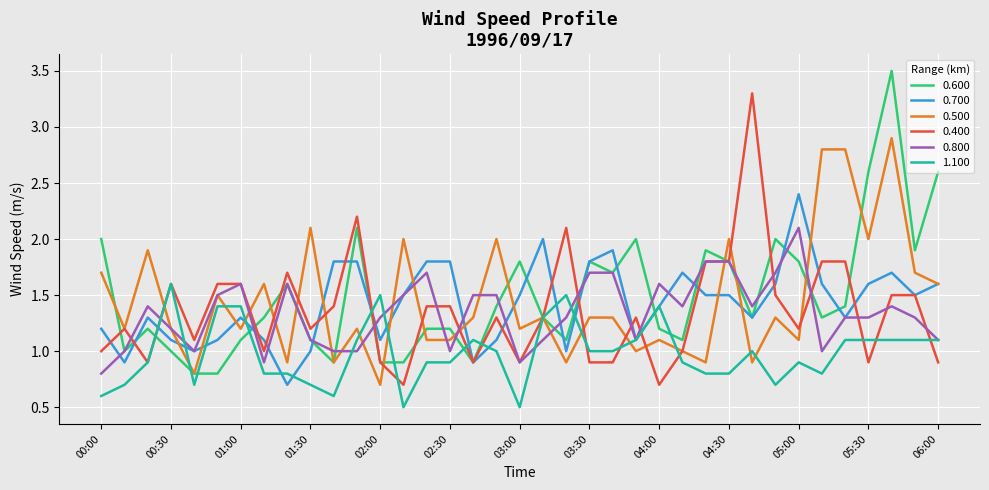

Rank the series by their maximum value, from lowest to highest.

1.100, 0.800, 0.700, 0.500, 0.400, 0.600